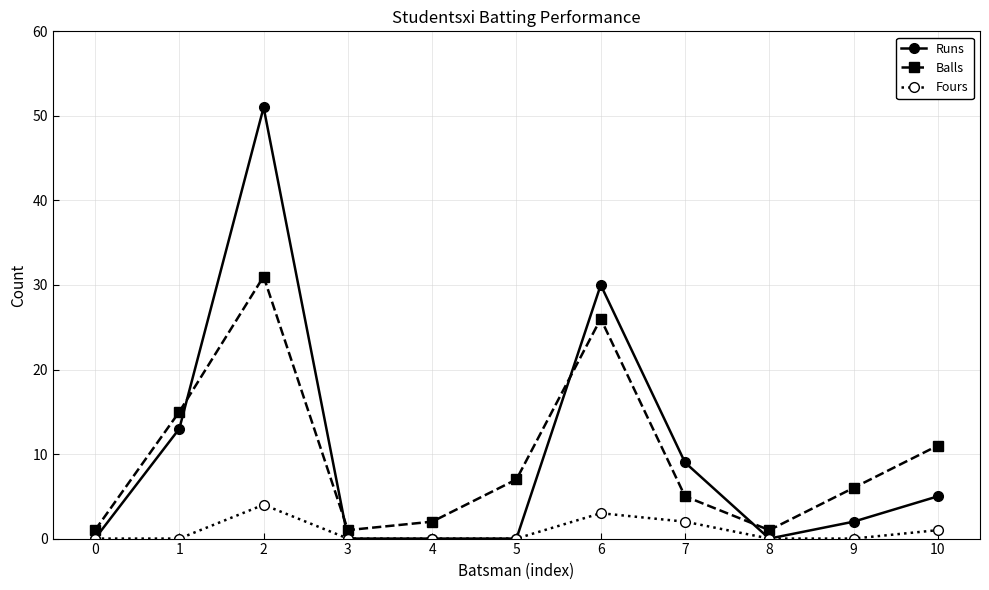

How many Fours values are between 0 and 2?

9